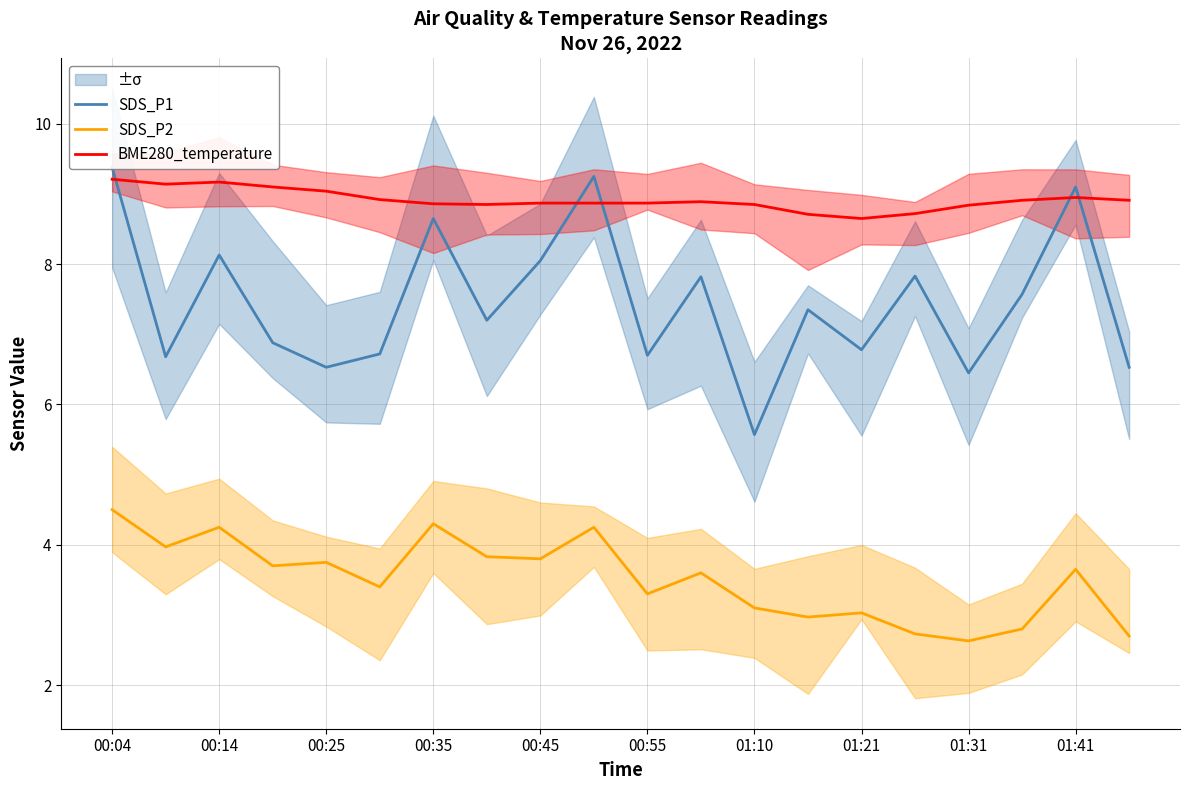

Which category has the highest value in the SDS_P2 series?

00:04